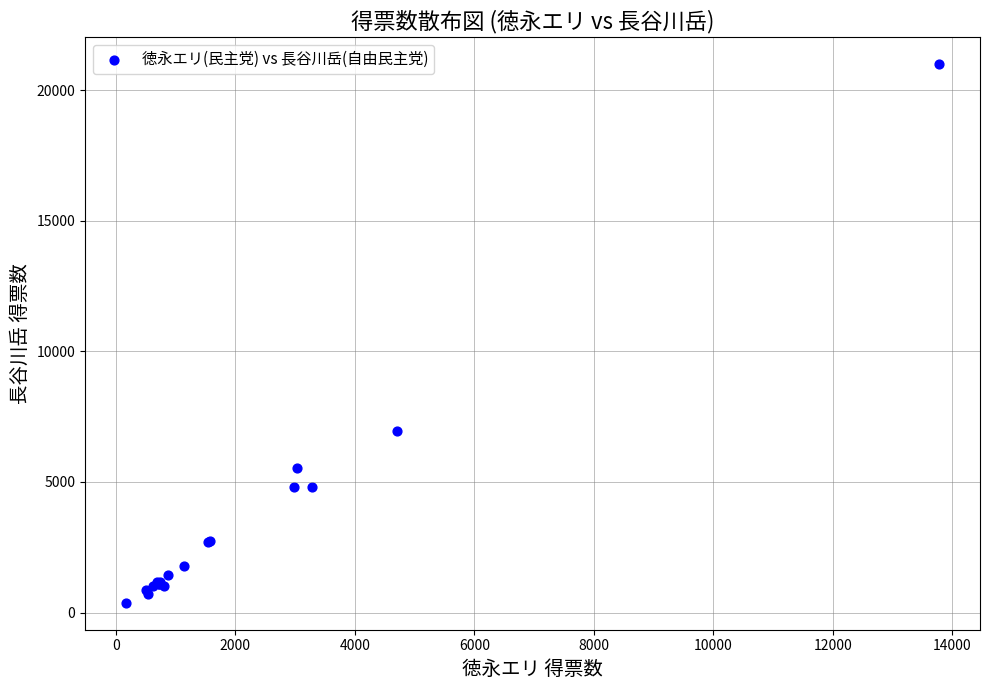

What Y value in the scatter plot is closest to 10688?

6936